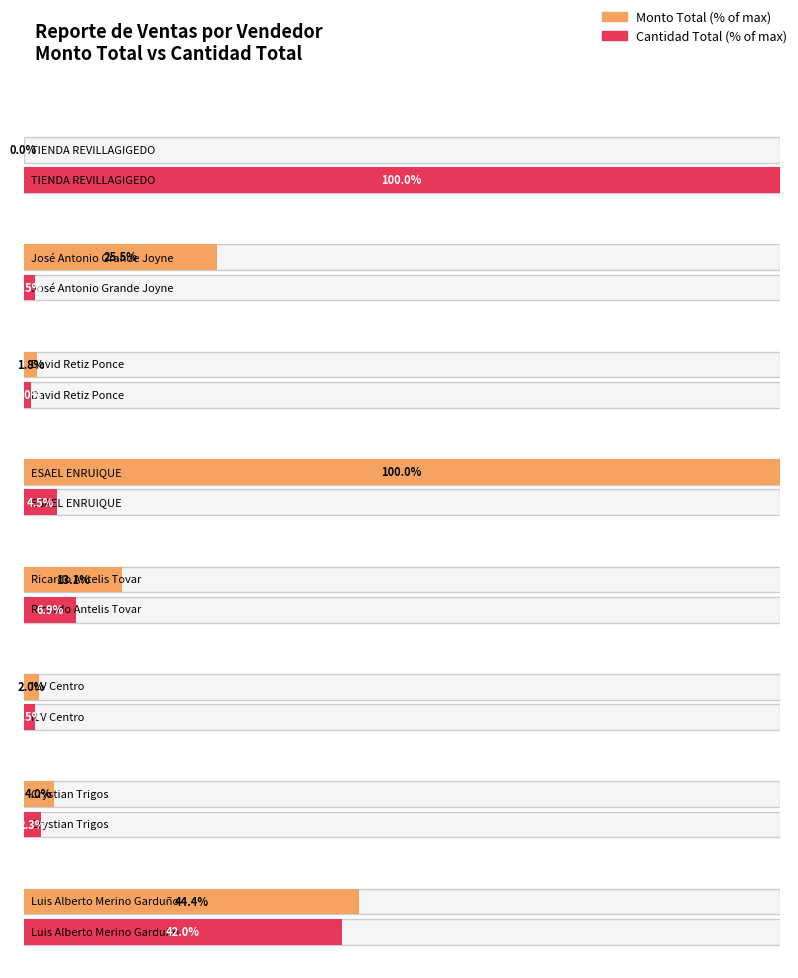

At how many categories does at least one series exceed 19252?

4